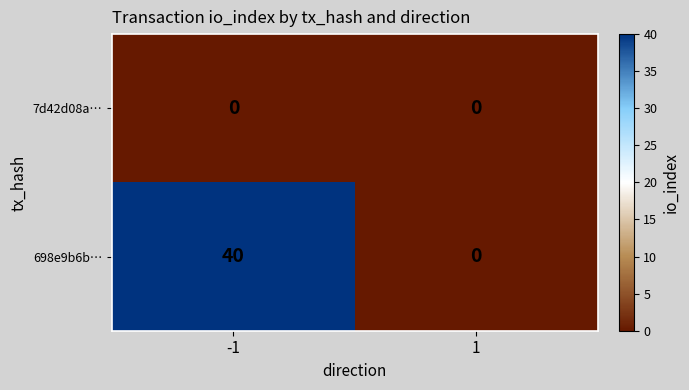

Rank the series by their maximum value, from lowest to highest.

7d42d08a…, 698e9b6b…